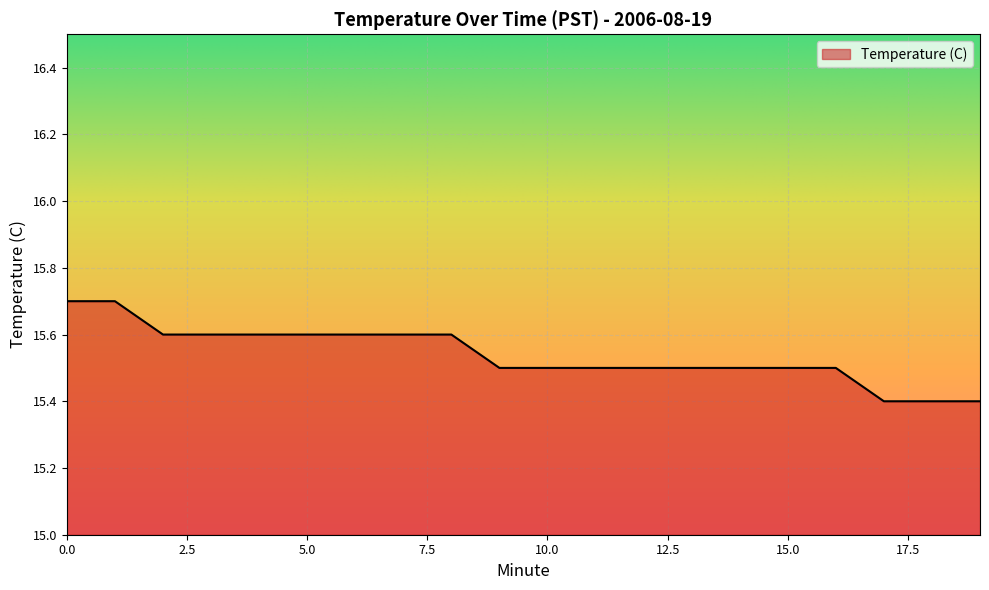

What is the difference between the second highest and minimum values?

0.3